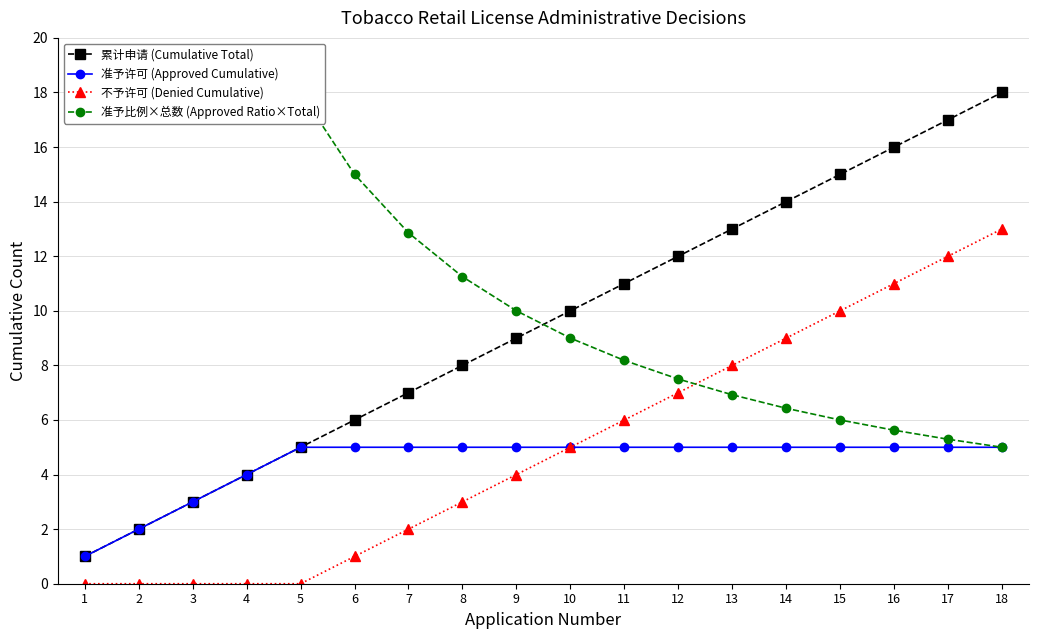

True or false: 累计申请 (Cumulative Total) and 准予比例×总数 (Approved Ratio×Total) intersect in this chart.

True